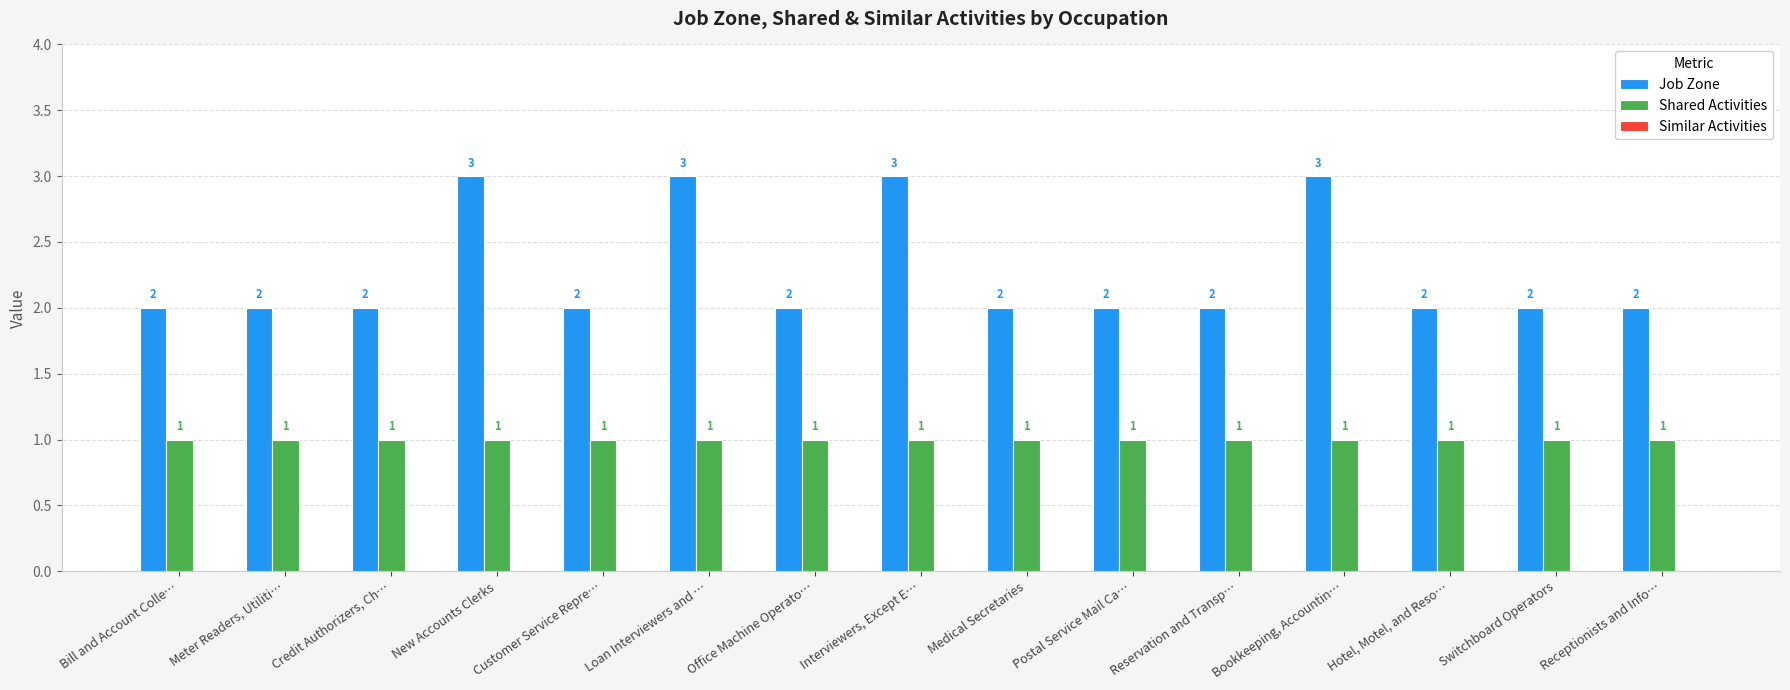

The Shared Activities series shows 1 at Credit Authorizers, Ch…. True or false?

True